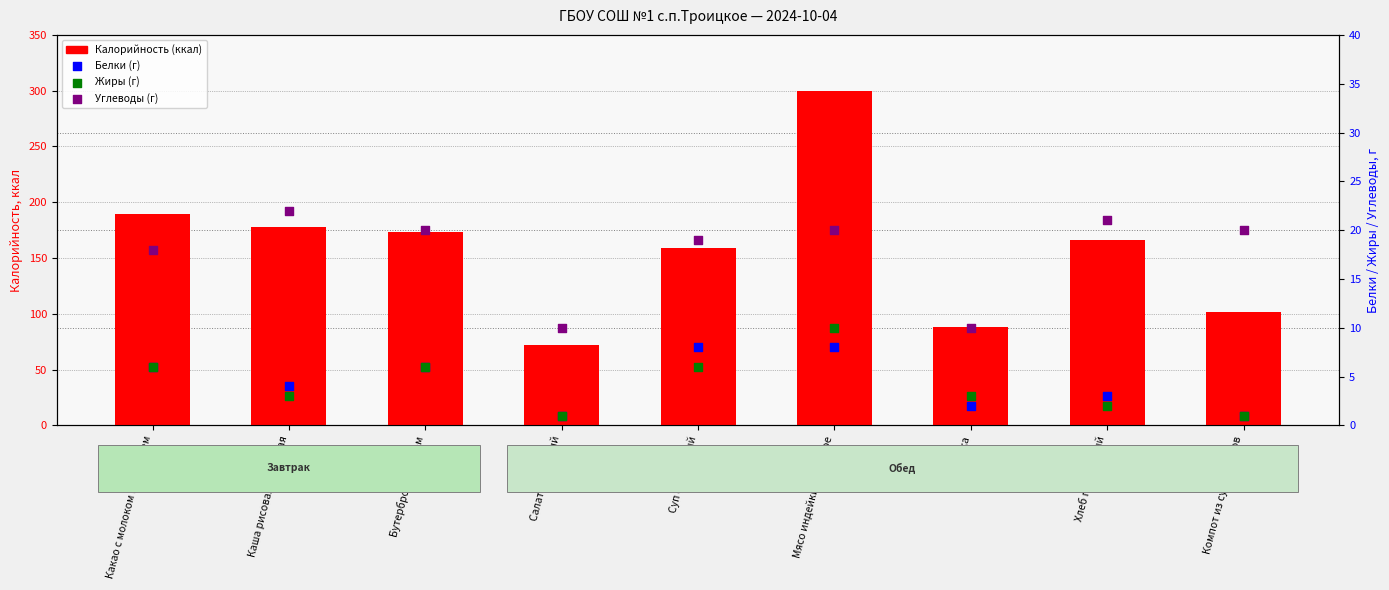

Which series has the widest spread of Y values?

Калорийность (ккал)